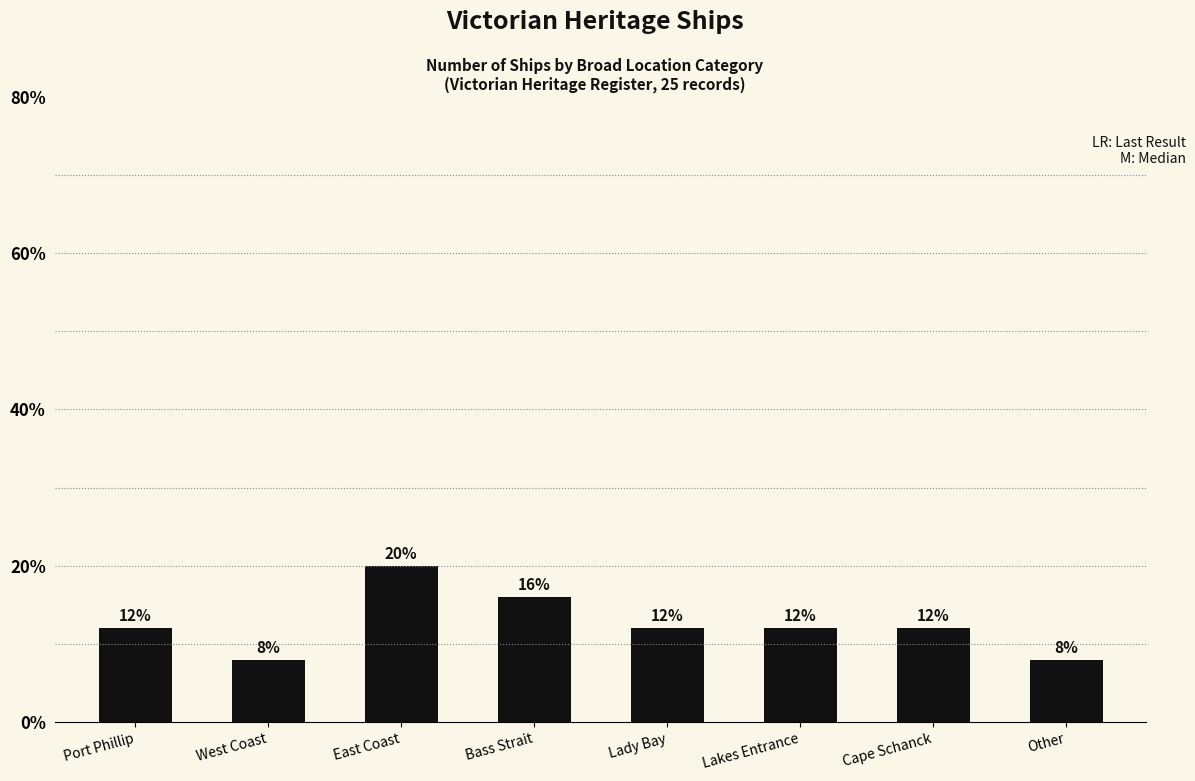

The chart shows a value of 13 at West Coast. True or false?

False